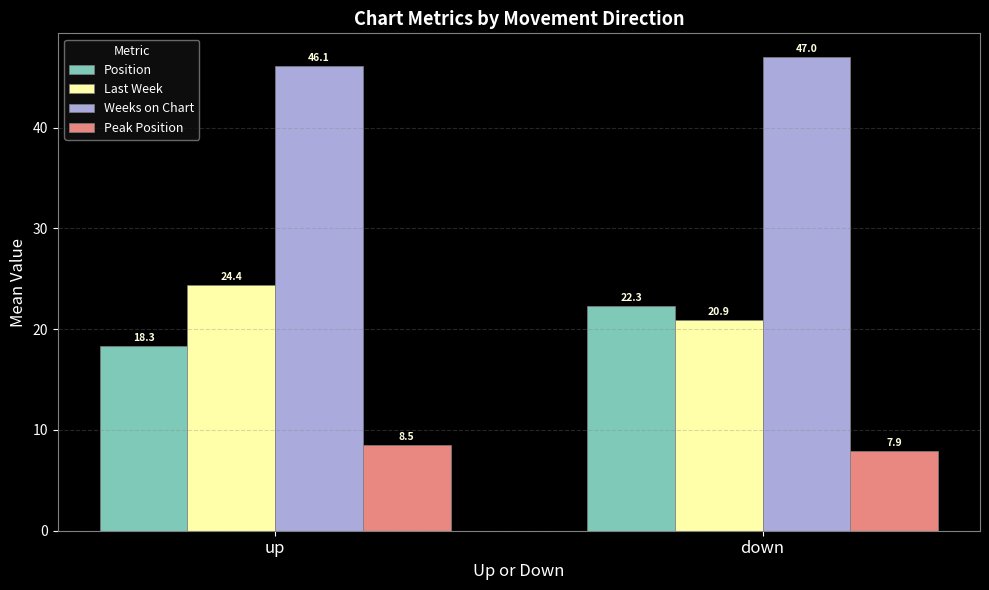

Count the number of data series in this chart.

4